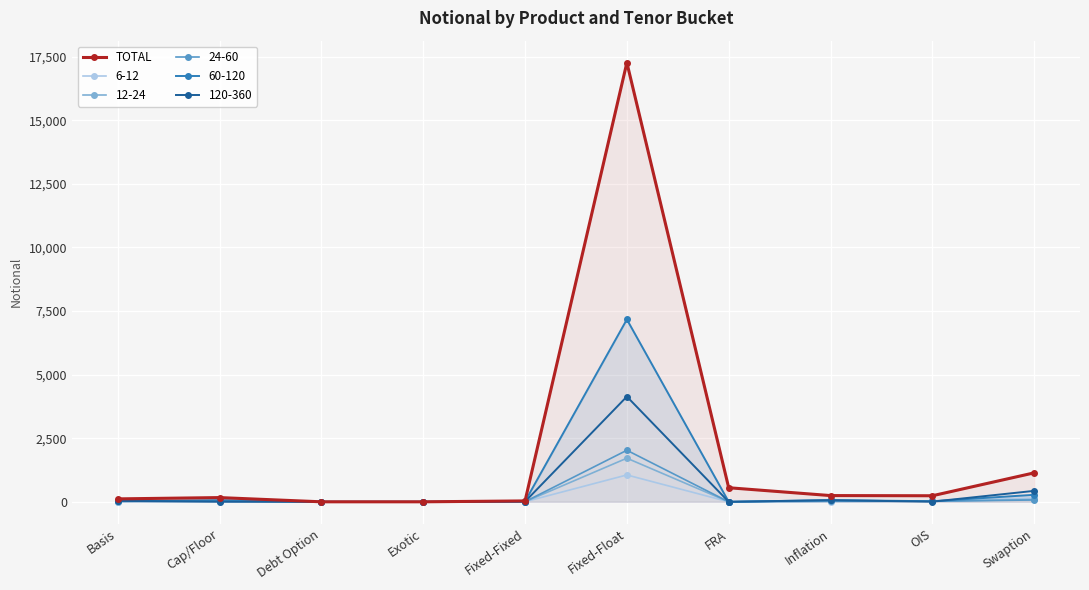

Reading left to right, what are all the values shown in this chart?

Basis=115	Cap/Floor=166	Debt Option=0	Exotic=0	Fixed-Fixed=35	Fixed-Float=17261	FRA=553	Inflation=245	OIS=238	Swaption=1138